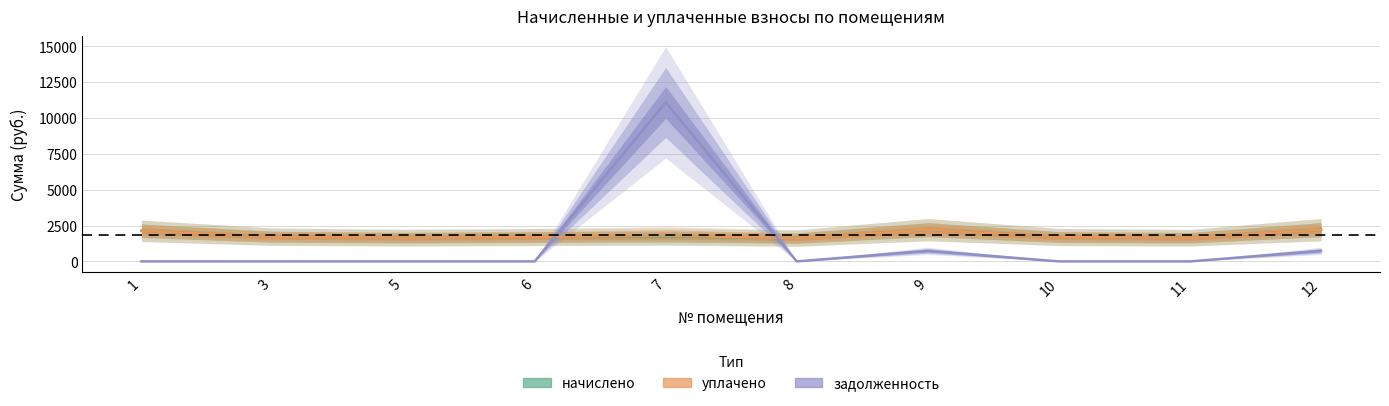

How many lines are shown in the chart?

3